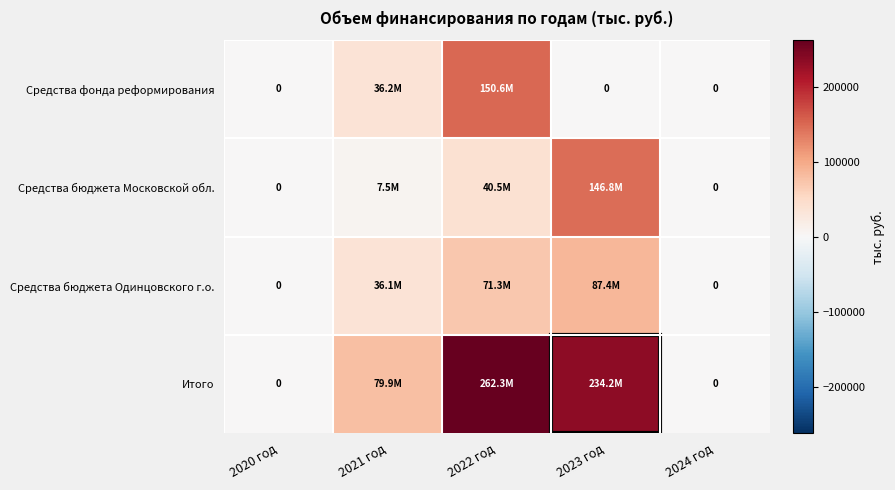

What is the difference between the maximum and minimum values in the Итого series?

262342.1